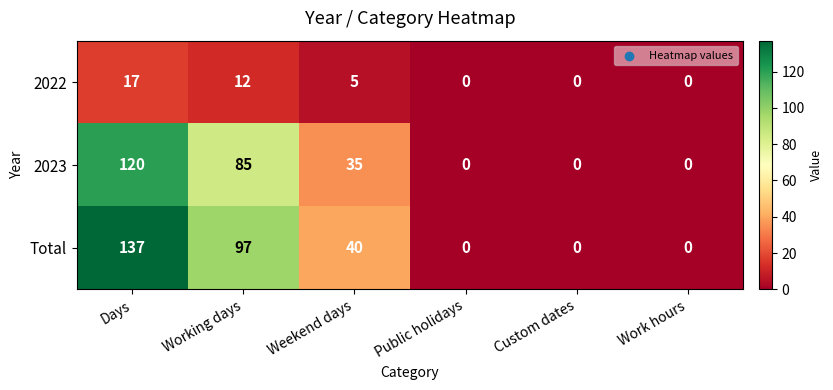

Rank the series at Weekend days from lowest to highest value.

2022, 2023, Total